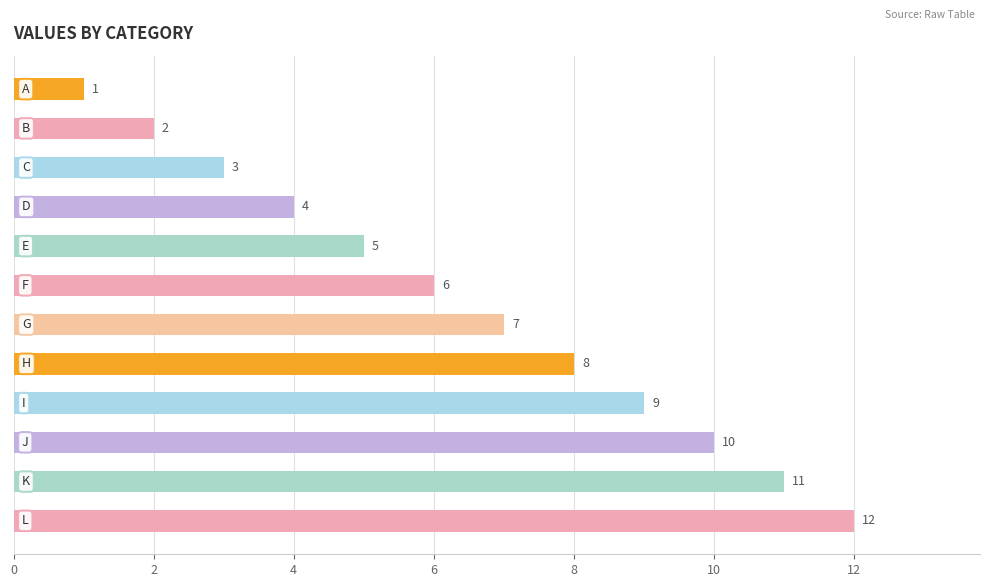

What is the difference between the second highest and second lowest values?

9